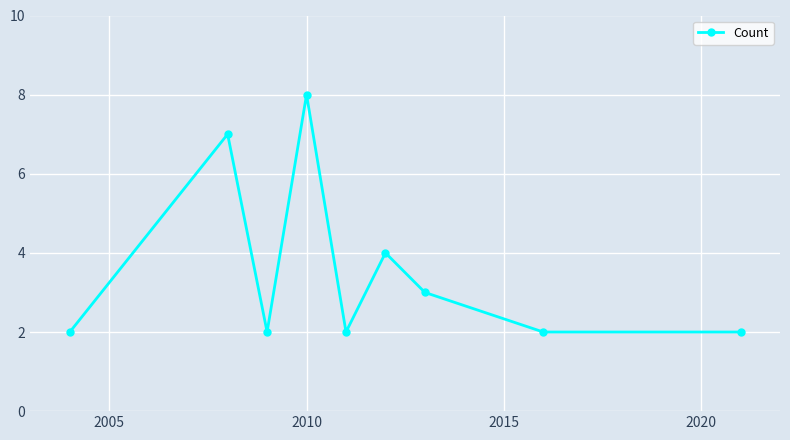

What is the greatest value displayed?

8